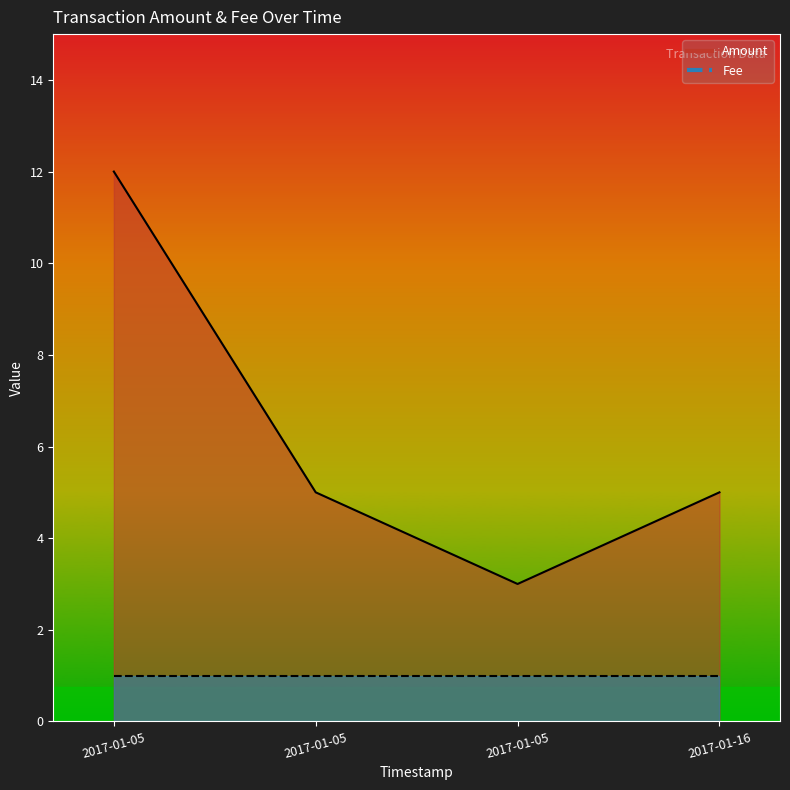

True or false: Fee and Amount intersect in this chart.

False